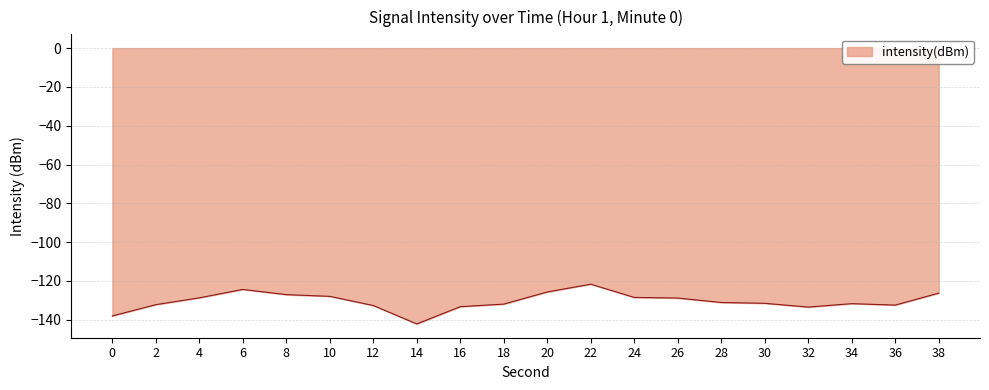

What is the smallest value displayed?

-142.2